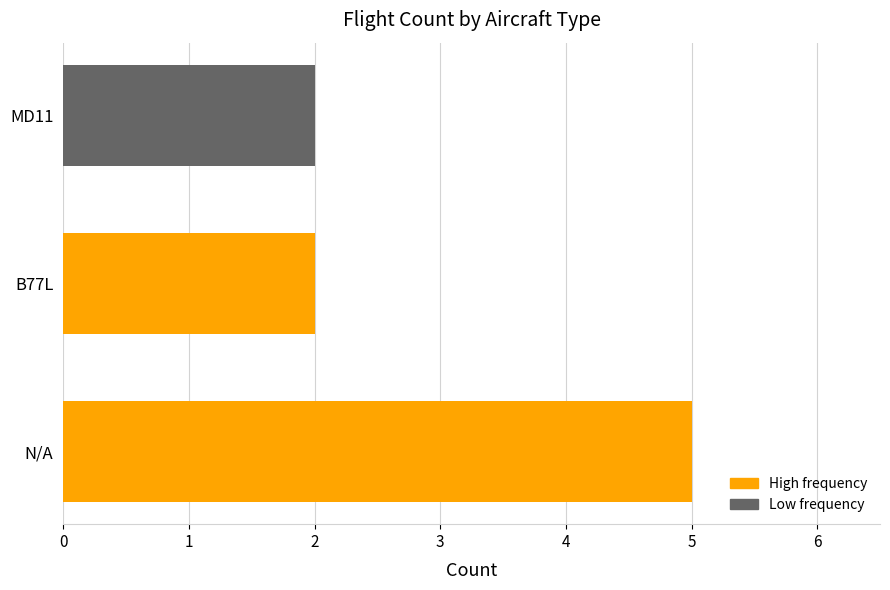

What is the label of the 1st bar from the right?

N/A